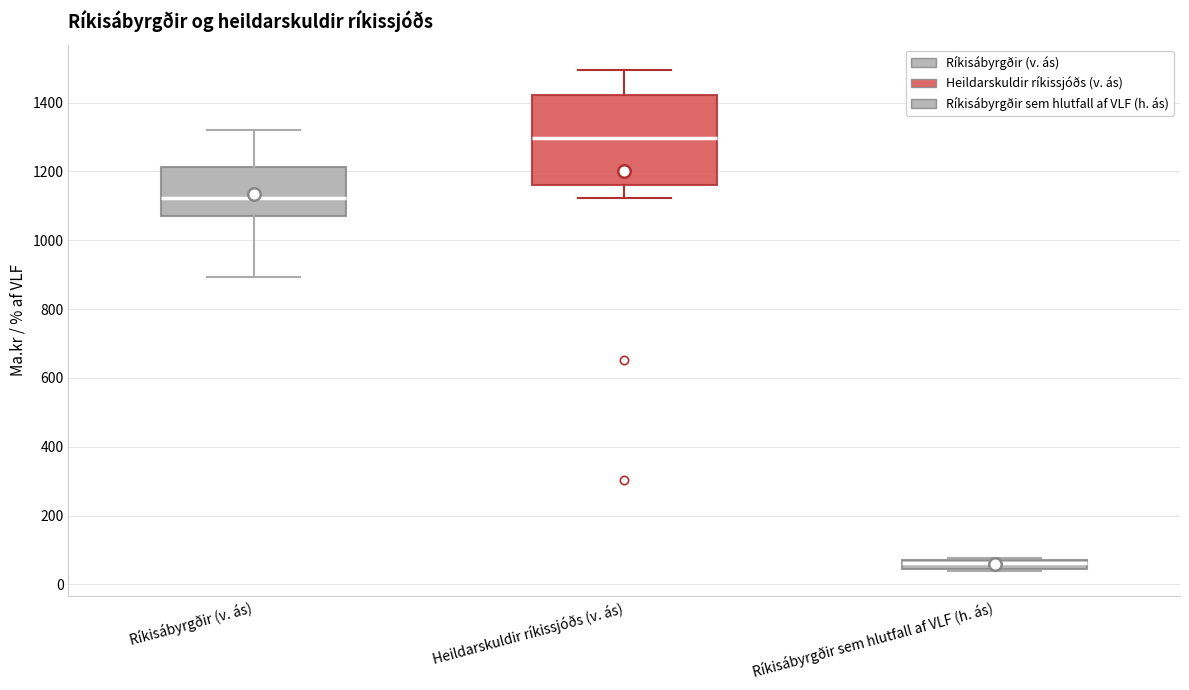

Which box is the tallest, from its lower edge to its upper edge?

Heildarskuldir ríkissjóðs (v. ás)